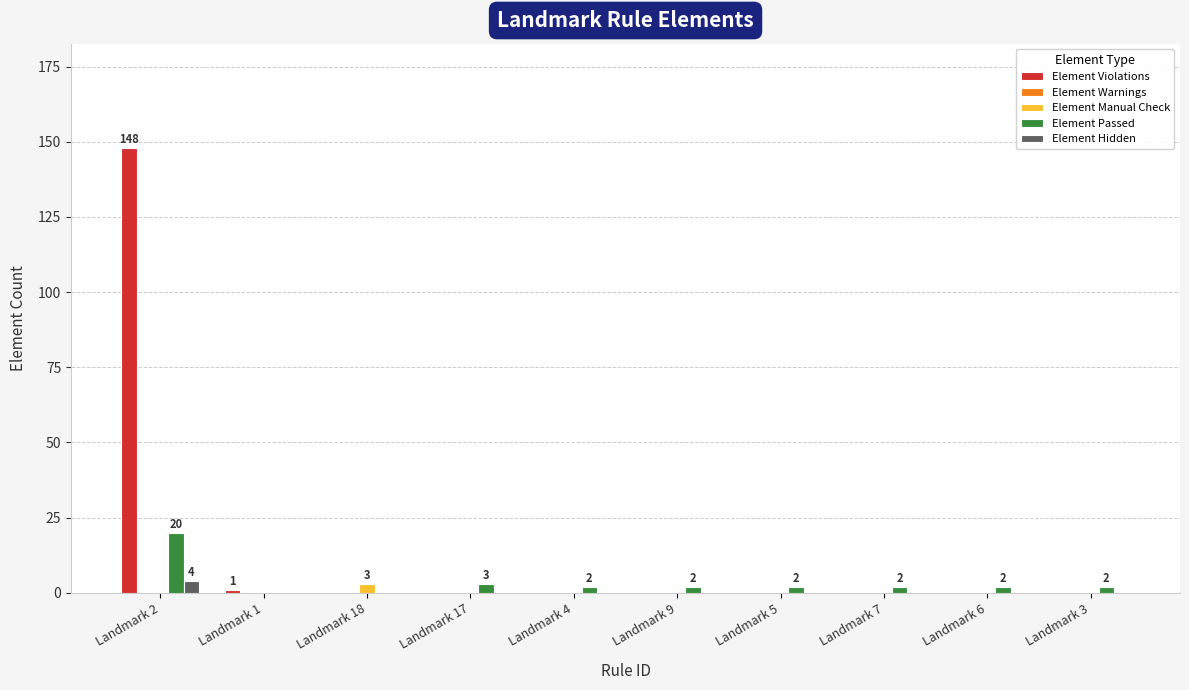

What is the maximum value for Element Hidden?

4